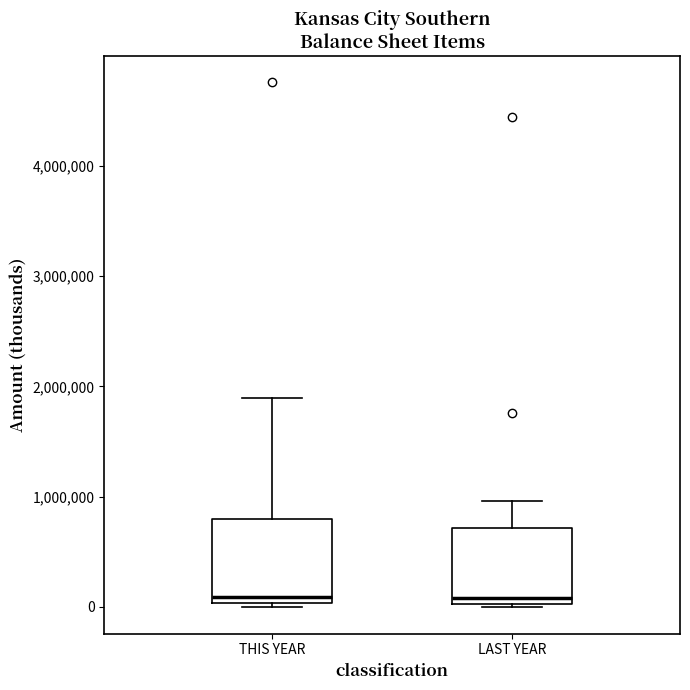

Reading left to right, transcribe this box plot: for each box, give where its median line is, the range the box spans, and where its two whiskers end, as read against the y-axis. The values are not printed on the chart, so give them approximately, as read against the axis.

THIS YEAR: median 100000, box 0 to 800000, whiskers 0 (just below the box's lower edge) to 1900000
LAST YEAR: median 100000, box 0 to 700000, whiskers 0 to 1000000